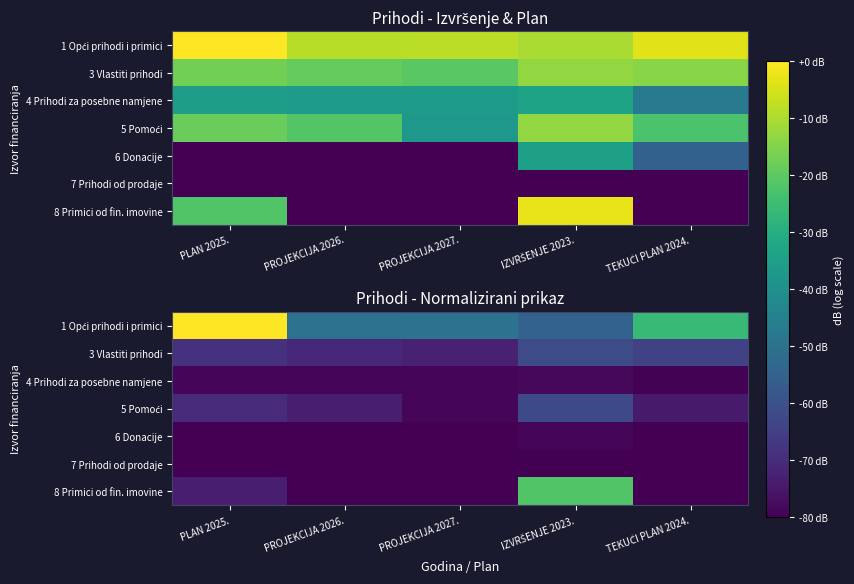

What is the difference between the highest and lowest values at TEKUĆI PLAN 2024.?

0.7